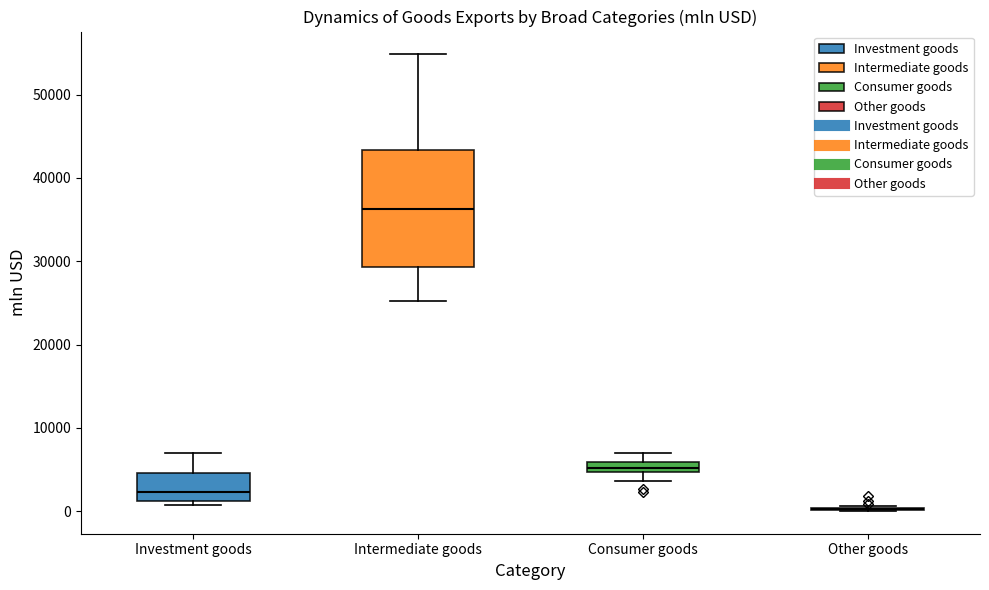

Which box is the tallest, from its lower edge to its upper edge?

Intermediate goods